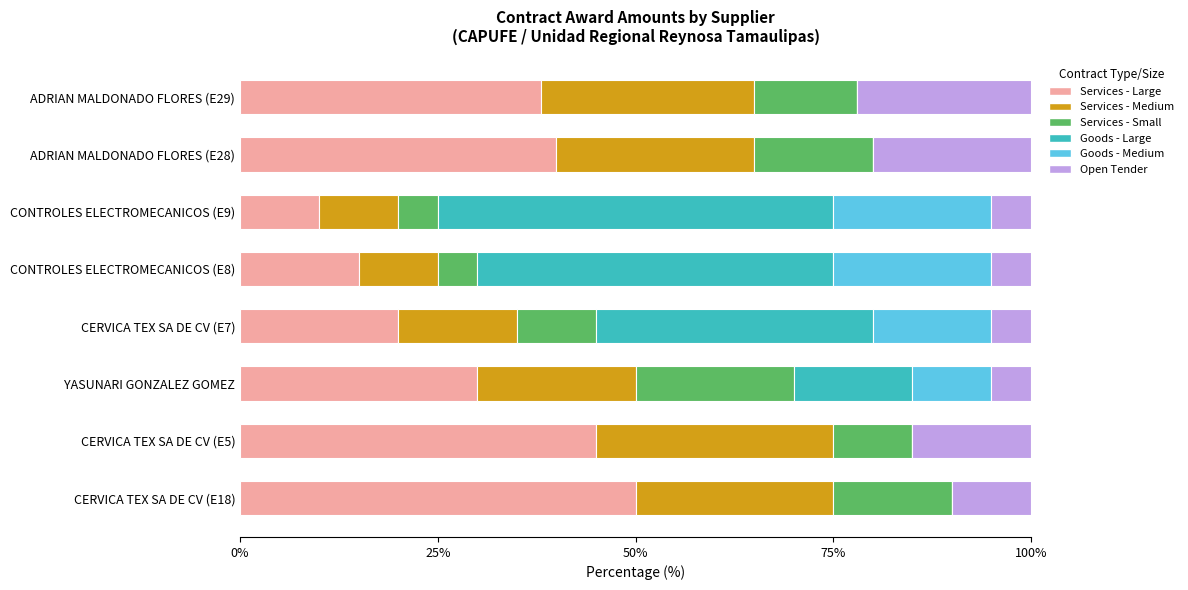

The Services - Large series shows 16 at YASUNARI GONZALEZ GOMEZ. True or false?

False